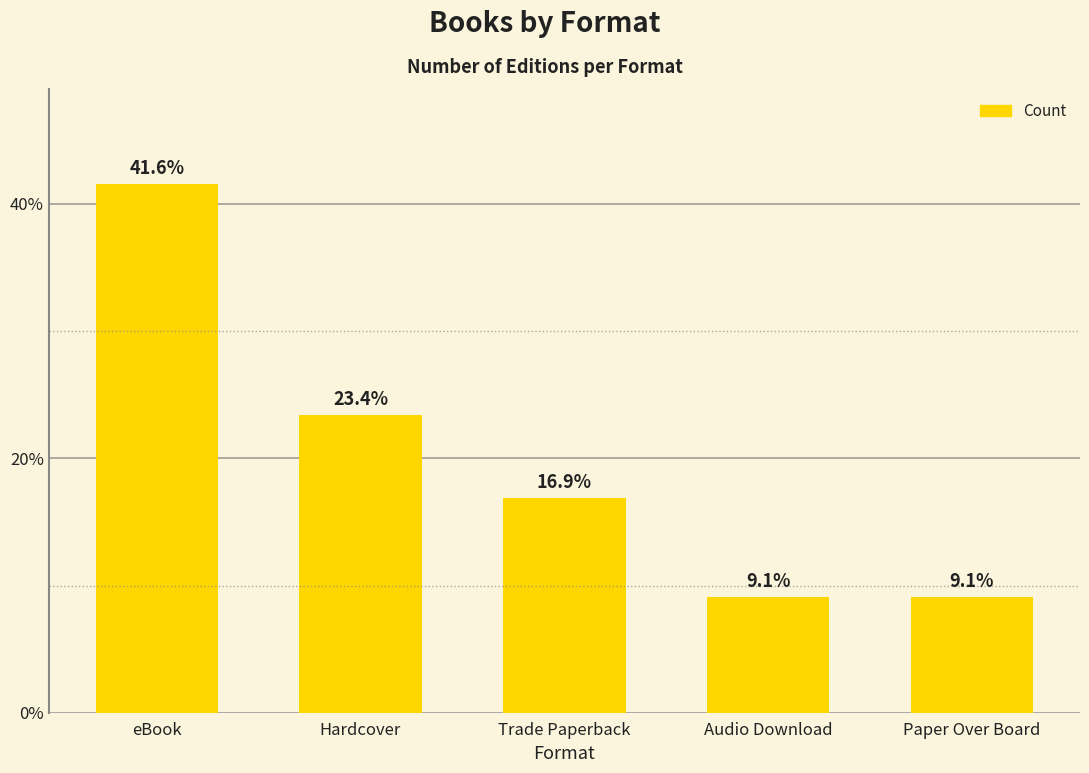

What is the ratio of the value at eBook to the value at Hardcover?

1.8